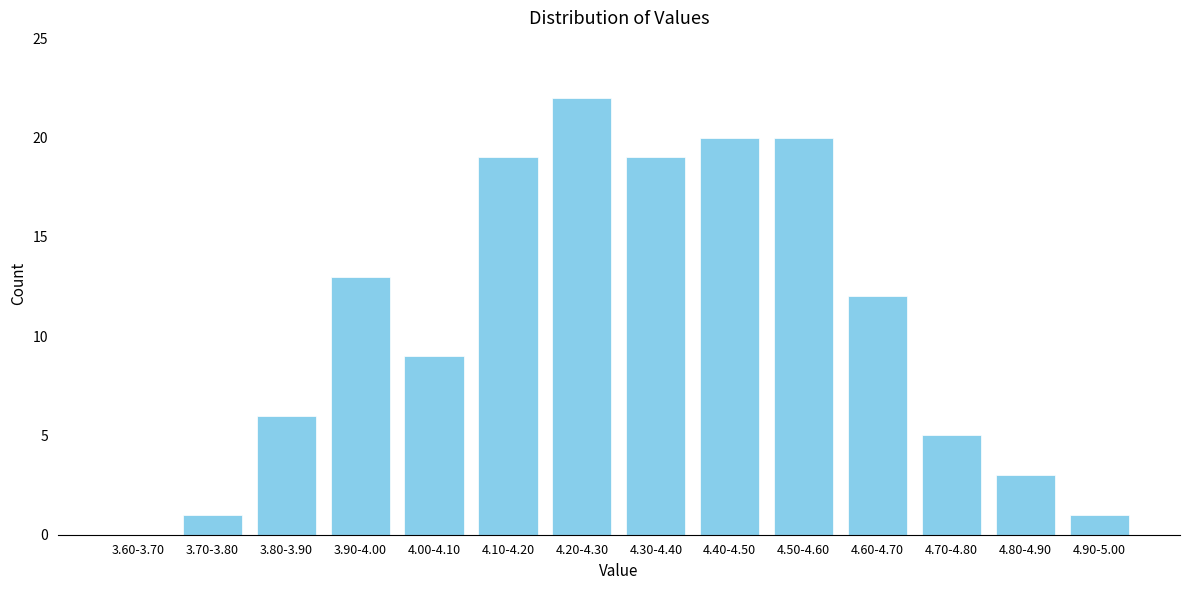

Reading right to left, transcribe all the data shown in this chart.

4.90-5.00=1	4.80-4.90=3	4.70-4.80=5	4.60-4.70=12	4.50-4.60=20	4.40-4.50=20	4.30-4.40=19	4.20-4.30=22	4.10-4.20=19	4.00-4.10=9	3.90-4.00=13	3.80-3.90=6	3.70-3.80=1	3.60-3.70=0